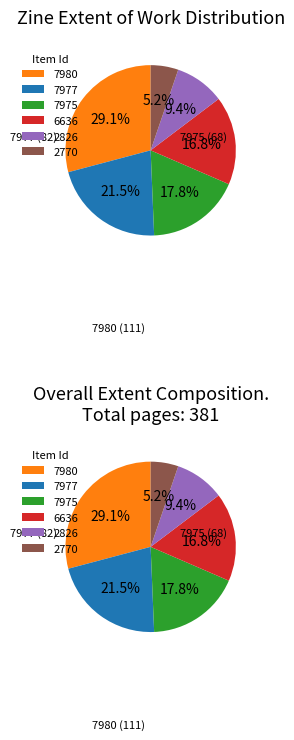

Is there a majority slice in this chart?

No